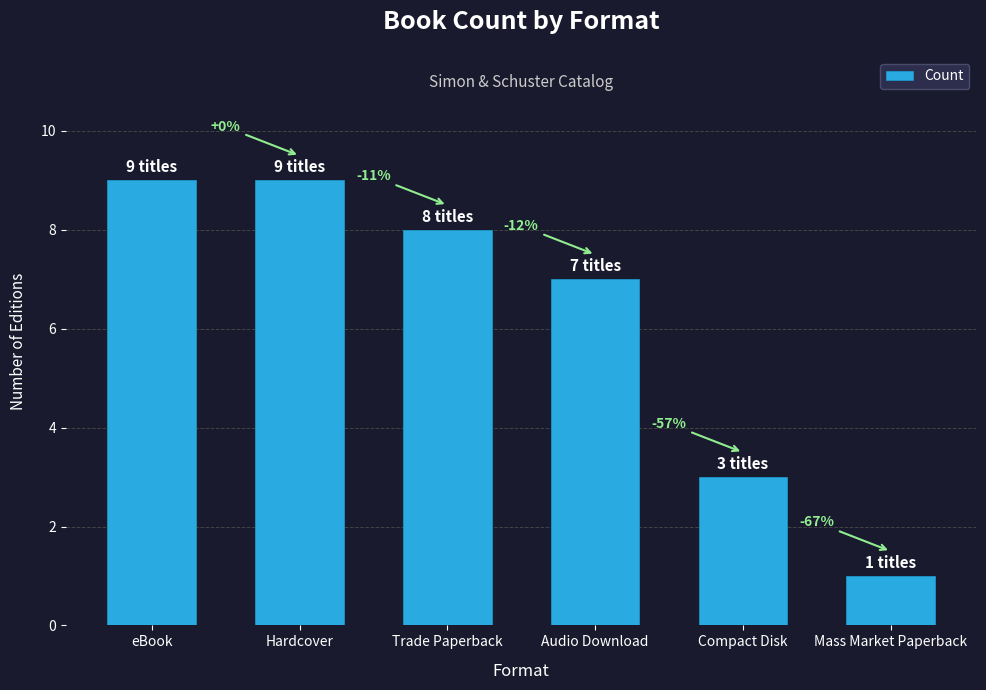

Does the chart contain any negative values?

No